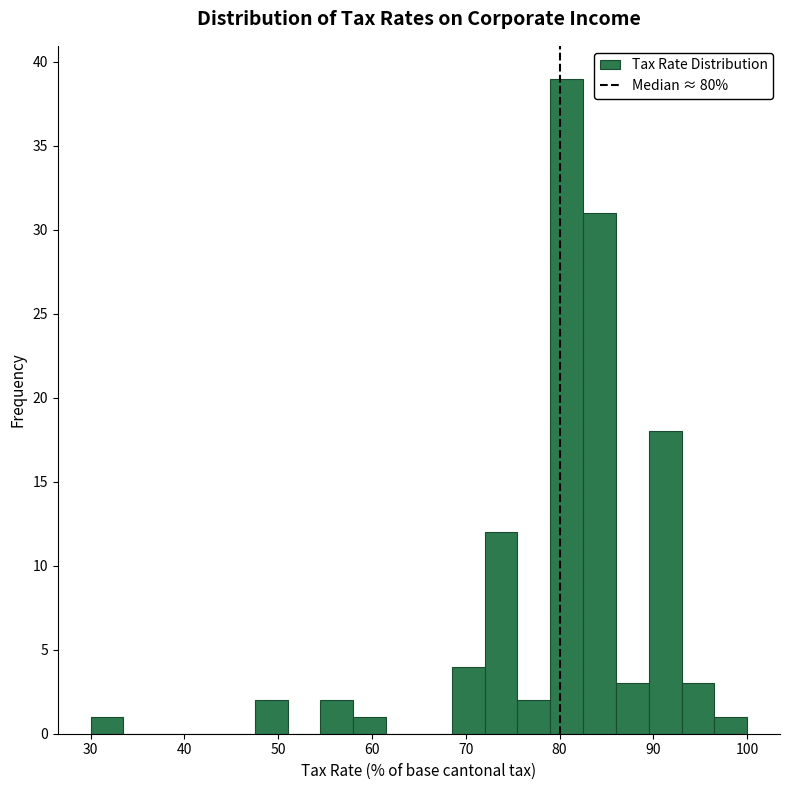

Read against the x-axis, roughly where is the centre of the tallest bar?

81